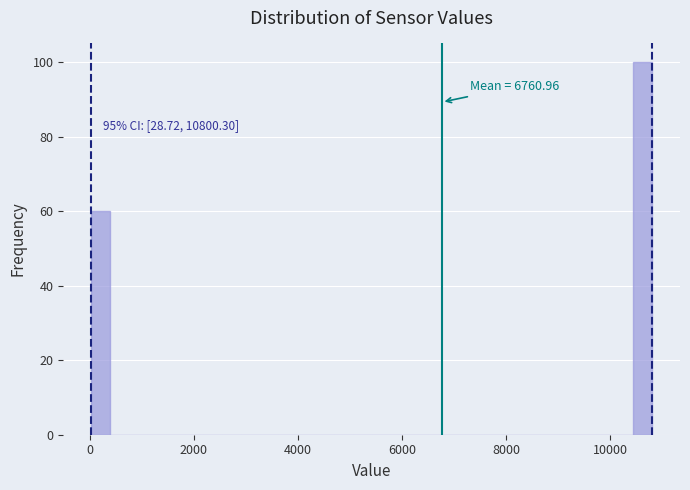

Read against the x-axis, roughly where is the centre of the tallest bar?

10600